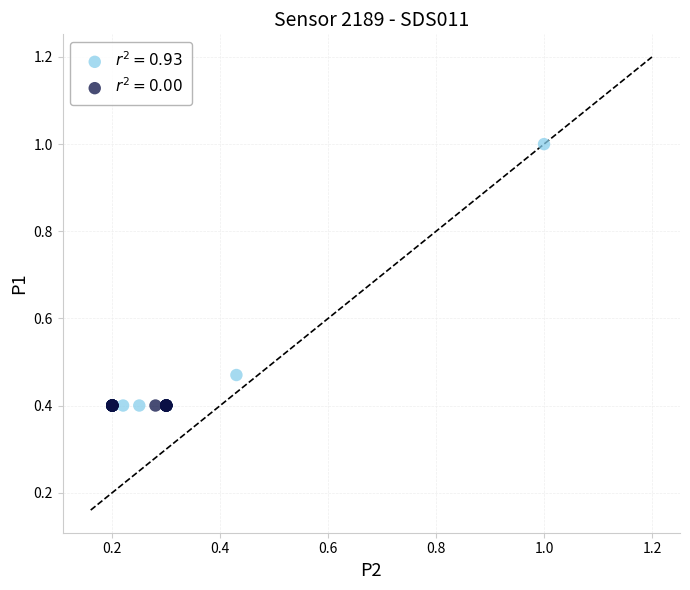

What are all the series names shown in the legend?

$r^2 = 0.93$, $r^2 = 0.00$